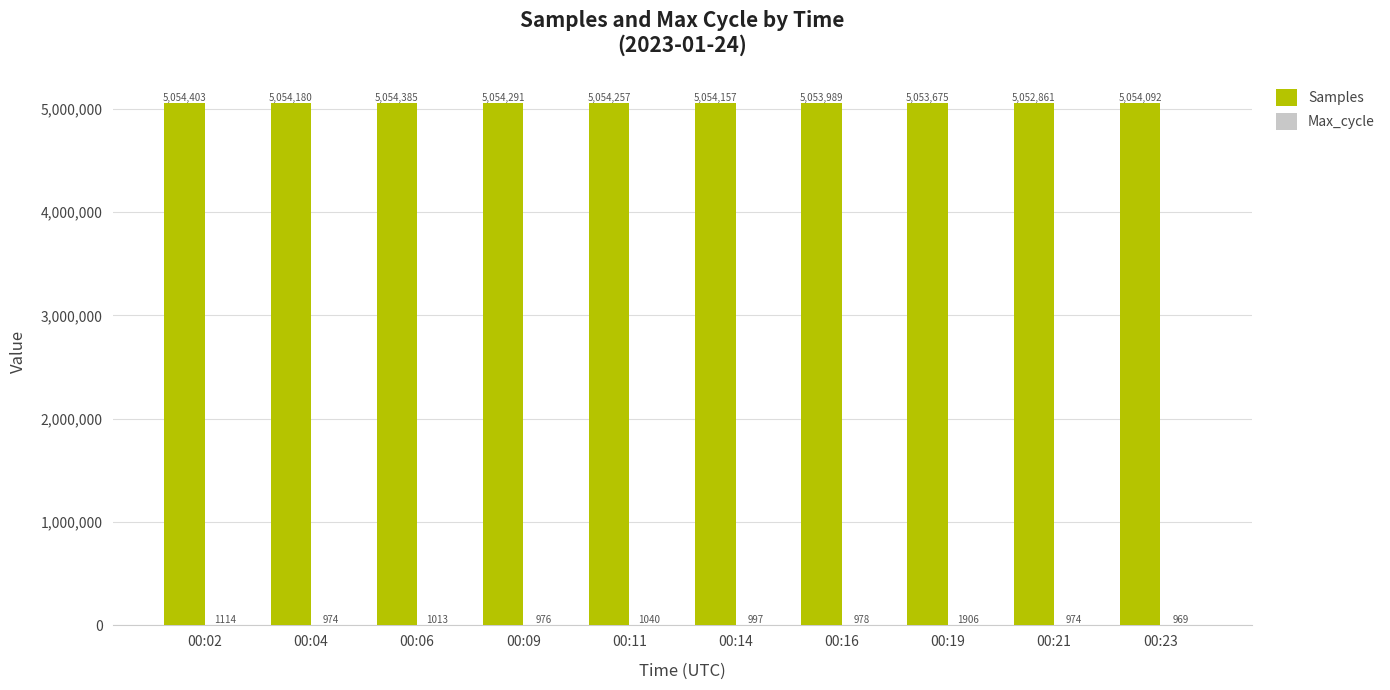

Where is Samples nearest to the value 5053632?

00:19